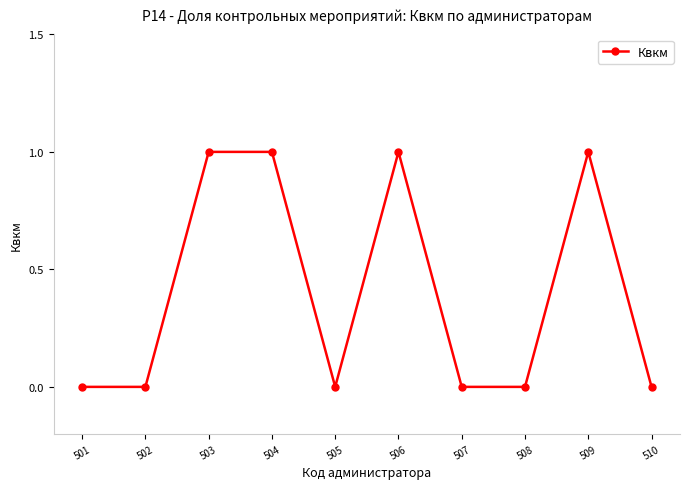

What is the difference between the maximum and second lowest values?

1